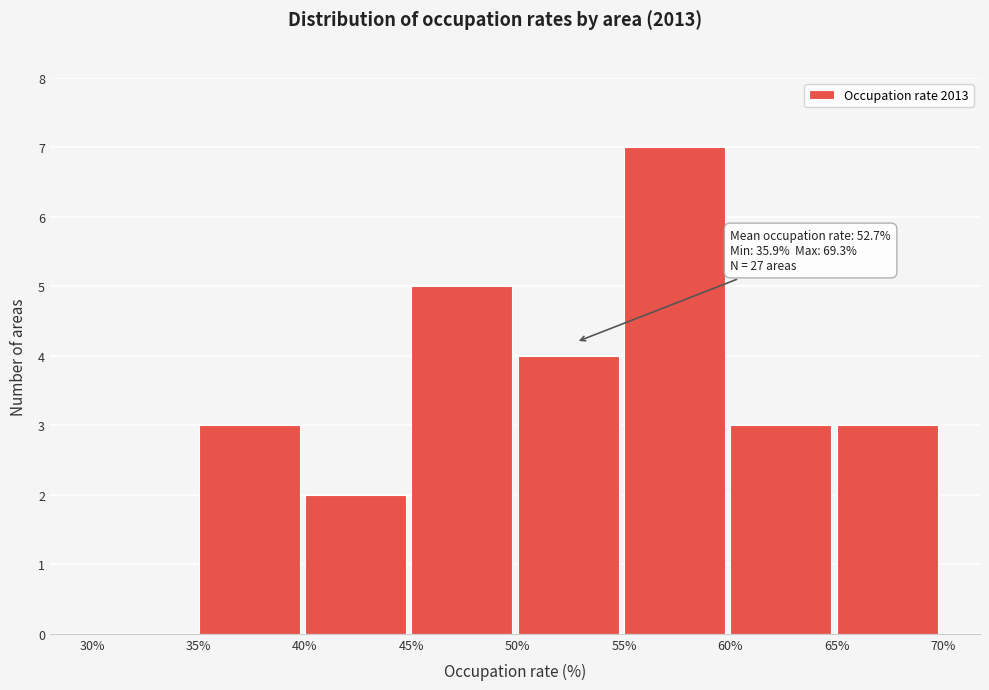

Which range on the x-axis has the tallest bar?

55% to 60%